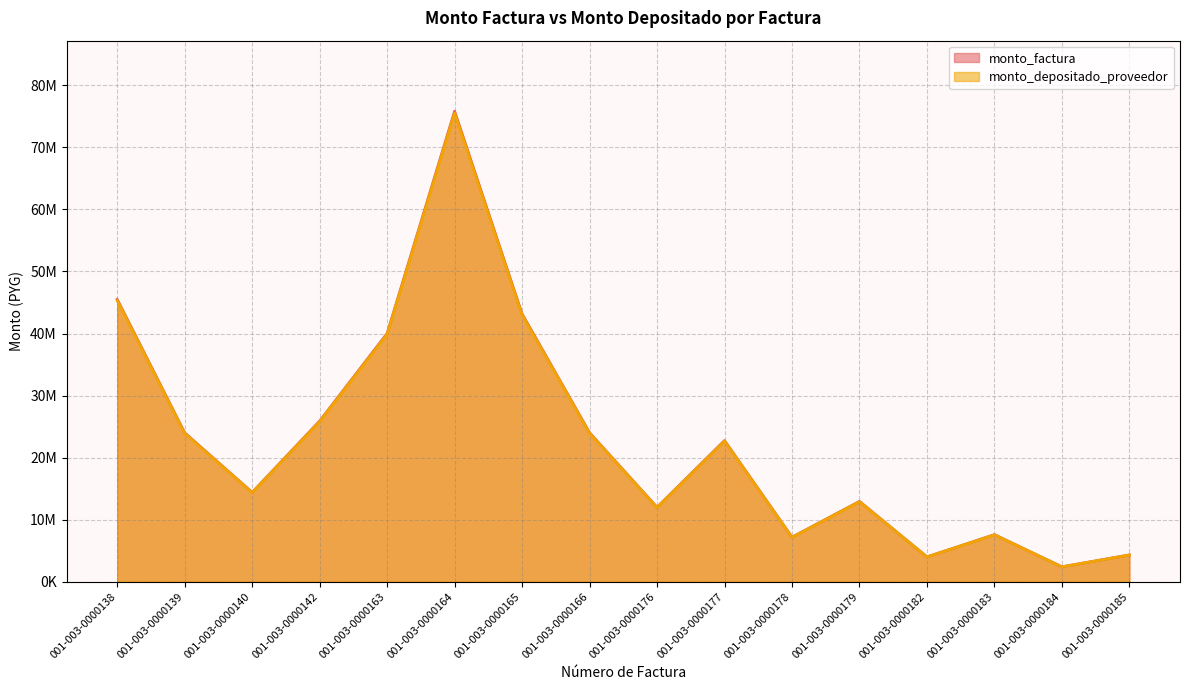

Reading left to right, what are all the values shown in this chart?

monto_factura: 45498377	24000265	14393857	25893804	40011315	75830882	43160850	24010650	11989261	22748937	7176041	12942392	4000044	7583063	2398976	4315634
monto_depositado_proveedor: 45332928	23912991	14341516	25799645	39865819	75555133	43003901	23923339	11945664	22666214	7149946	12895329	3985498	7555488	2390252	4299941